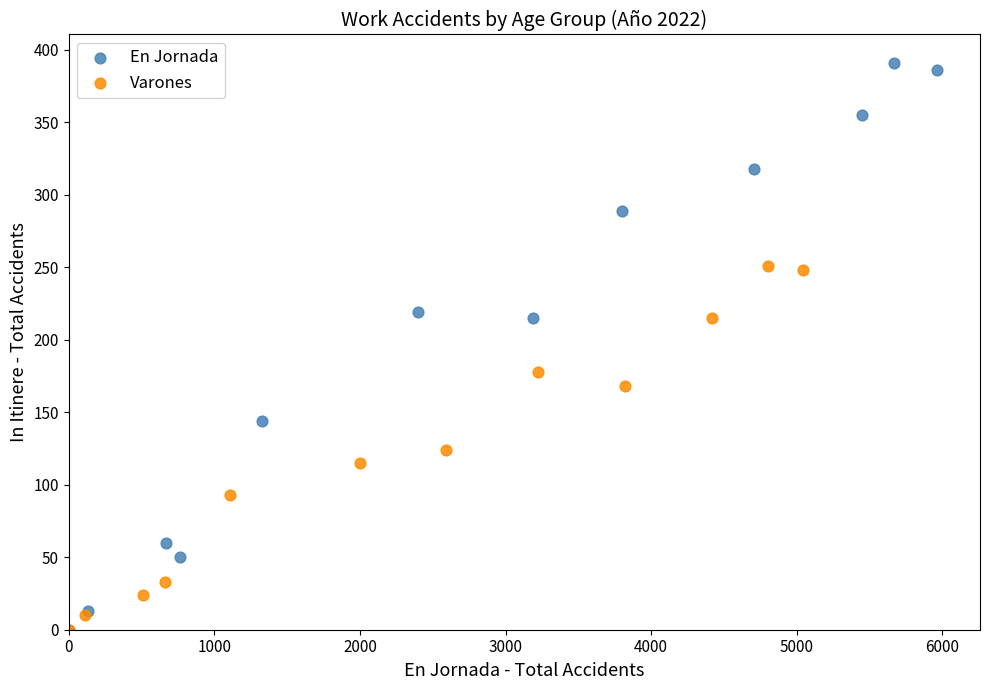

Which series has the largest Y range (max minus min)?

En Jornada